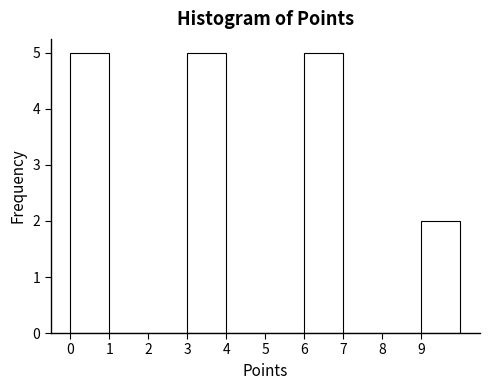

How tall is the bar that spans 0 to 1 on the x-axis? The values are not printed on the chart, so give them approximately, as read against the axis.

5